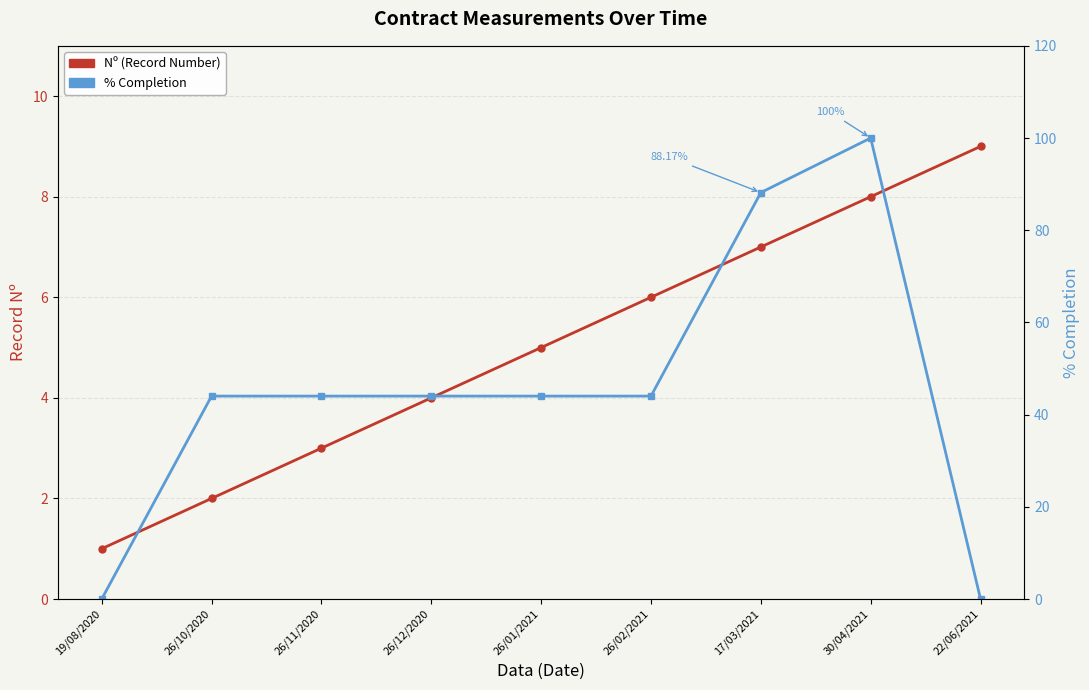

How many lines are shown in the chart?

2